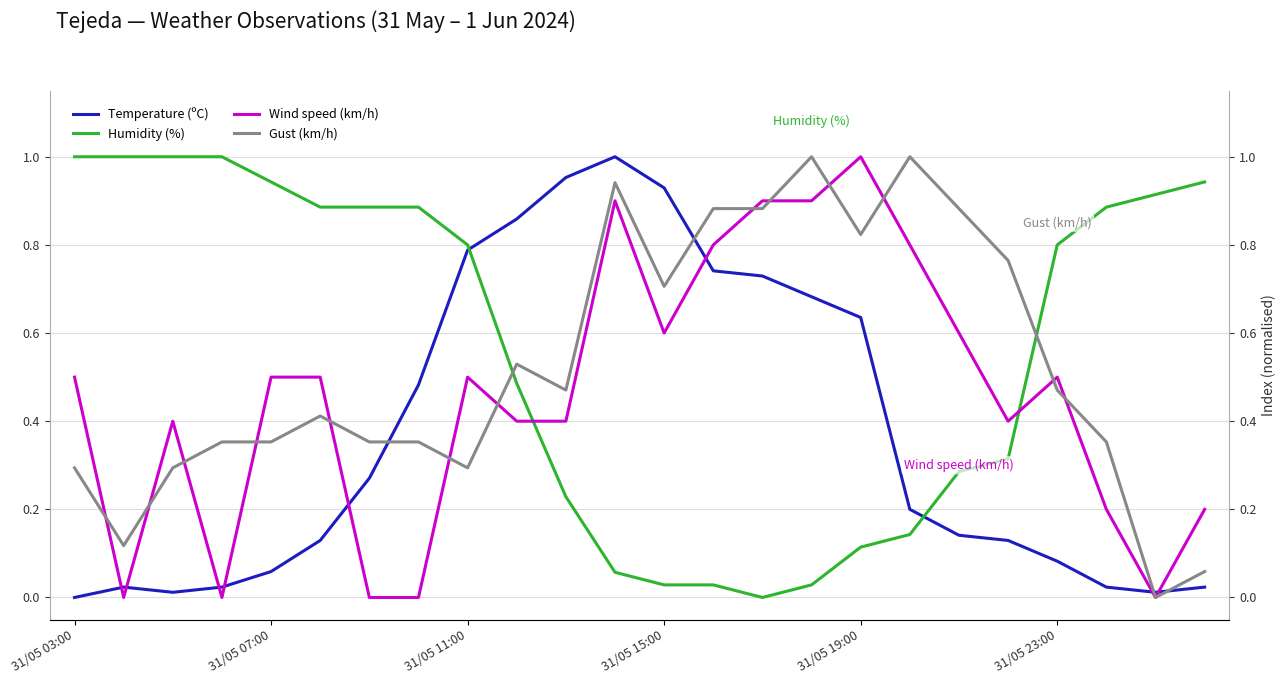

Where is Humidity (%) nearest to the value 0?

14